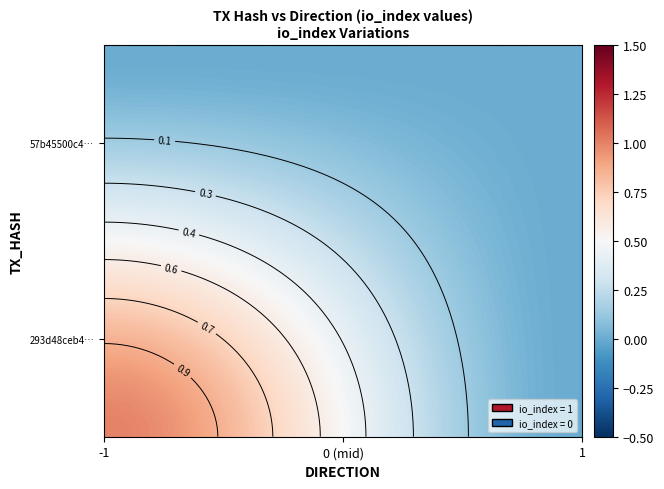

Reading left to right, list all the values displayed in this chart.

293d48ceb443e6f907e9faef1d577a199fddcd9: 1	0
57b45500c46bc1069cb518b4c0a582f8a5cbf1e: 0	0